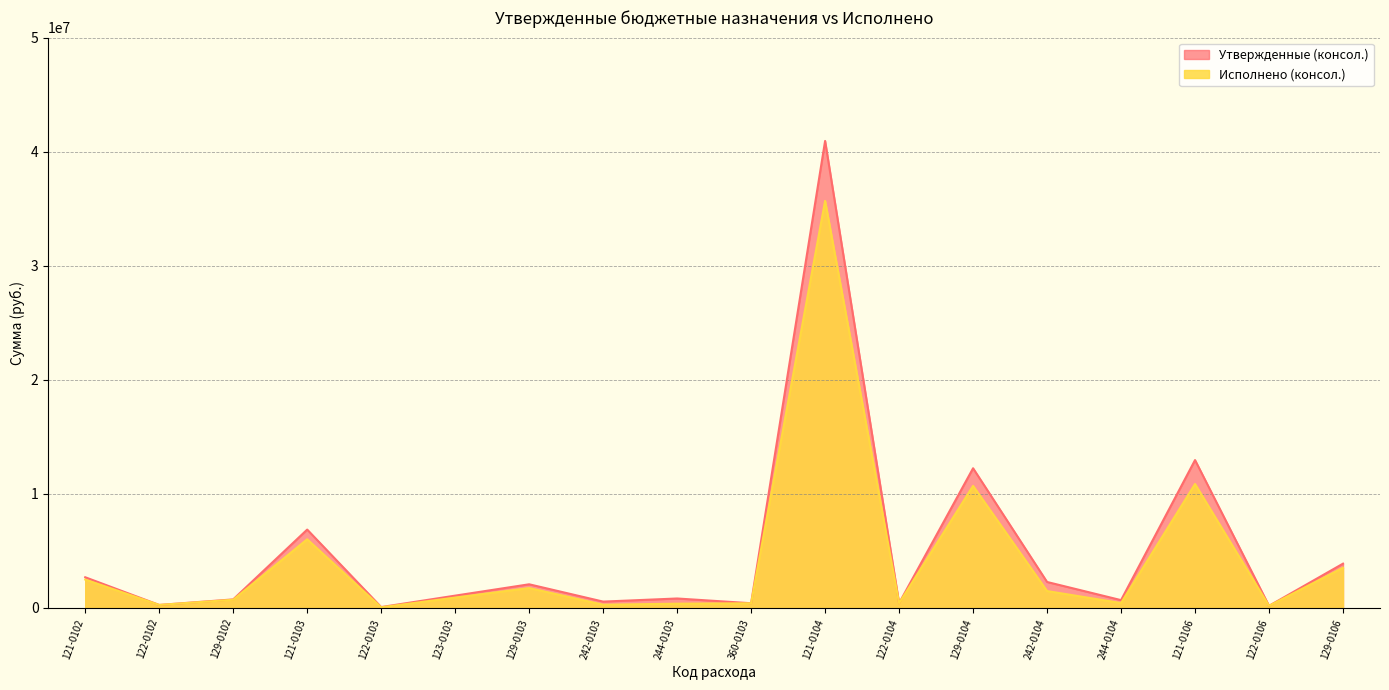

Where does the Исполнено (консол.) series first go above 909661?

121-0102